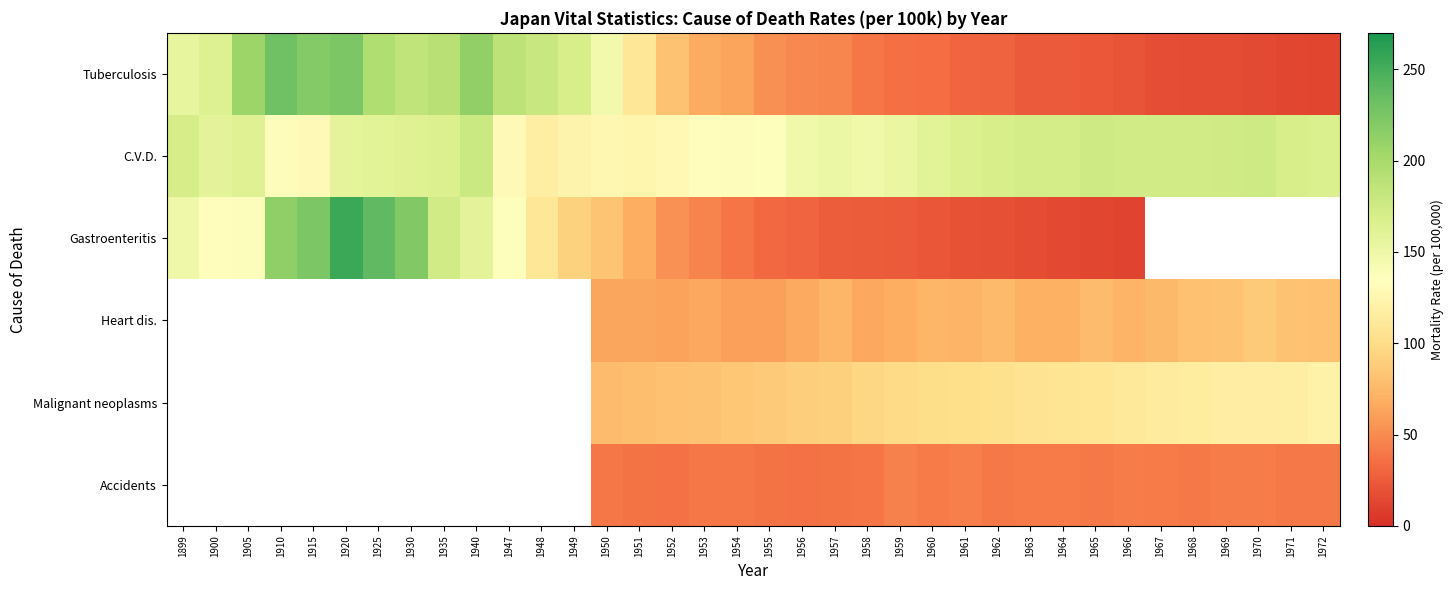

The Tuberculosis series shows 206.0 at 1905. True or false?

True